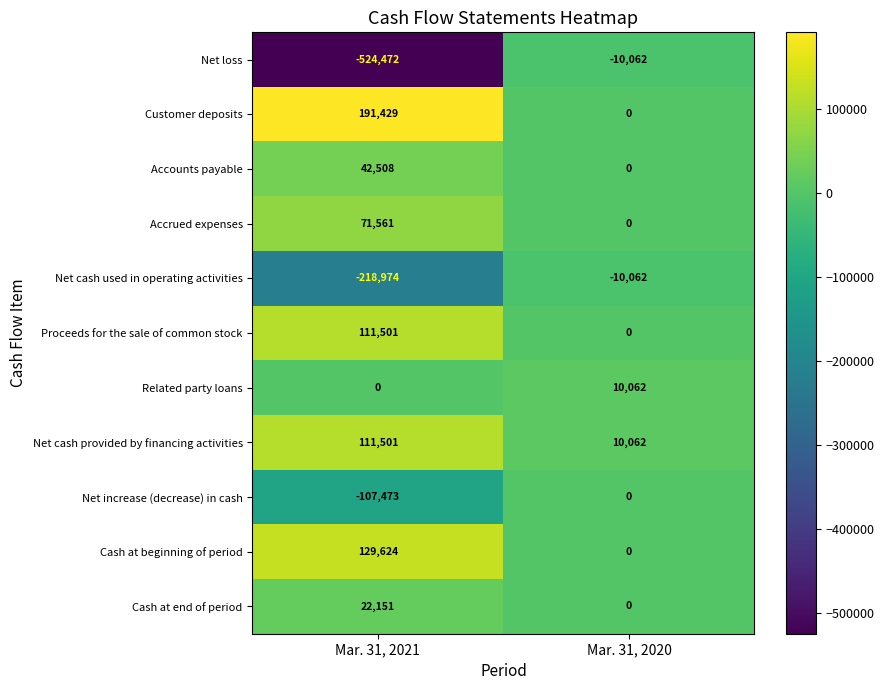

At which category does the chart reach its peak across all series?

Mar. 31, 2021